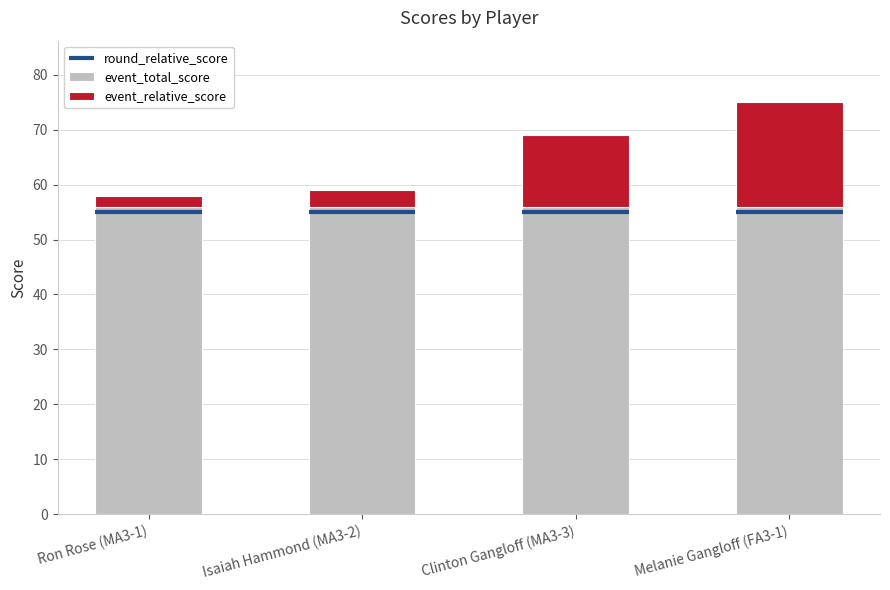

What is the sum of all event_relative_score values?

37